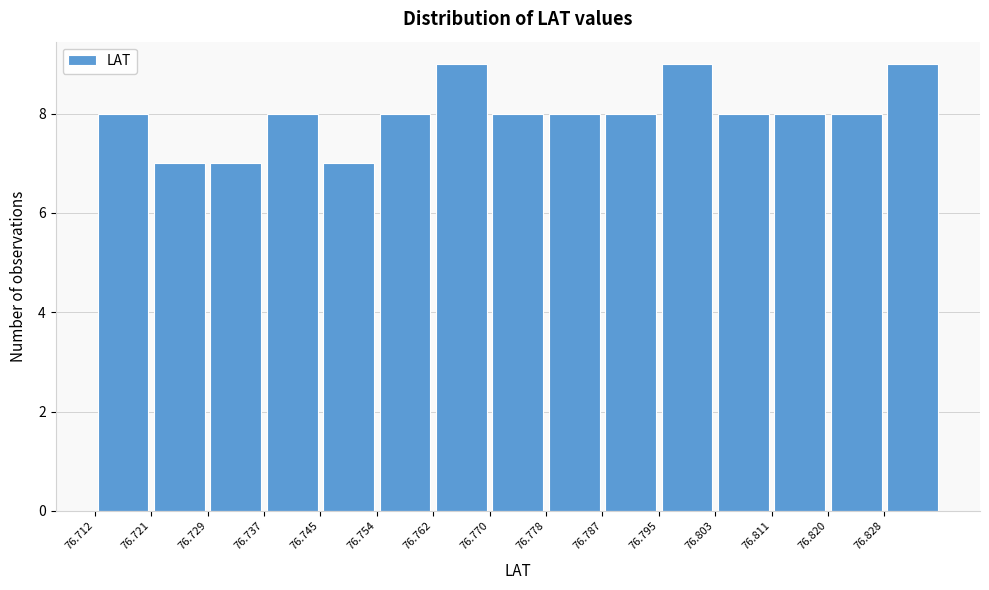

How tall is the bar that spans 76.811 to 76.820 on the x-axis? Neither the bar edges nor the heights are printed on the chart, so give them approximately, as read against the axes.

8